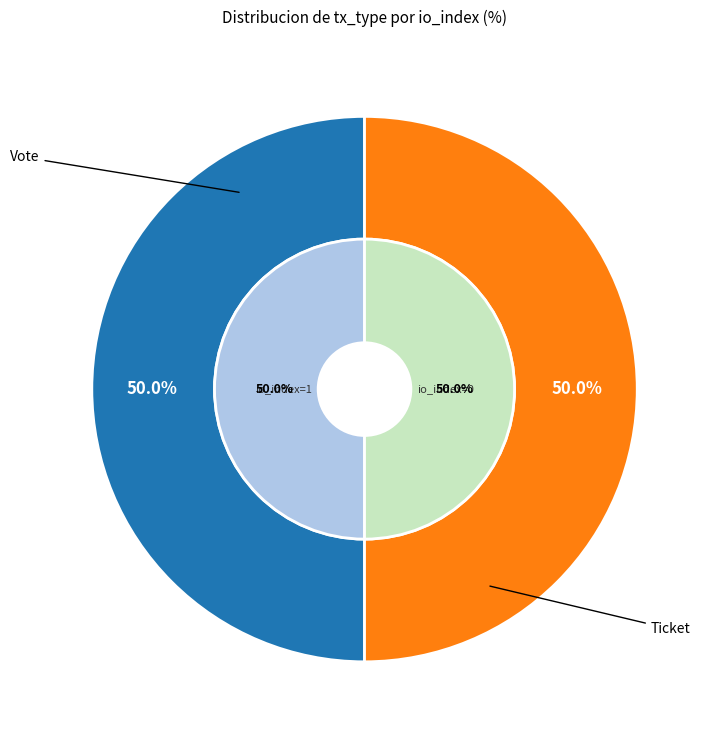

Is it true that Vote (io_index=1) is 86% of the pie?

False